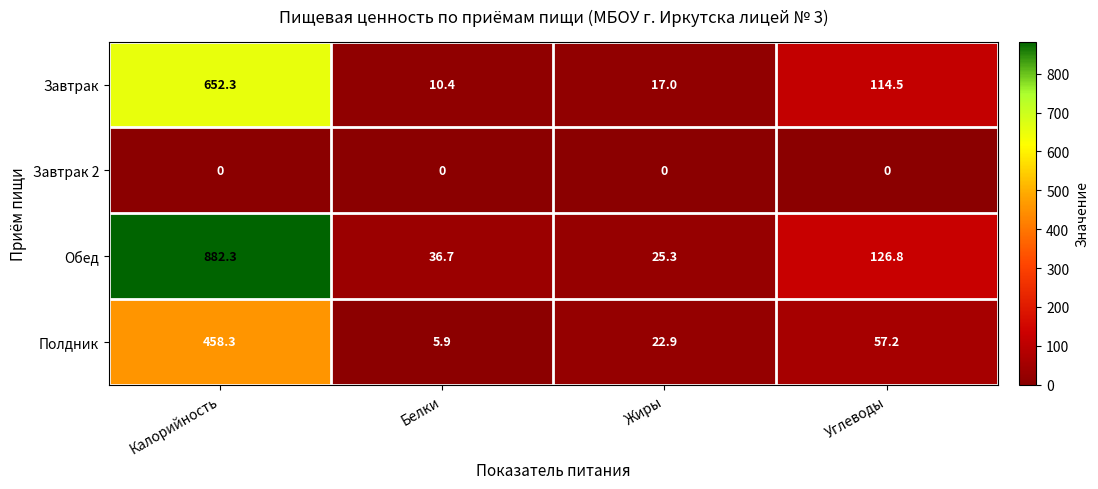

Reading right to left, what are all the values shown in this chart?

Завтрак: Углеводы=114.5	Жиры=17.0	Белки=10.4	Калорийность=652.3
Завтрак 2: Углеводы=0.0	Жиры=0.0	Белки=0.0	Калорийность=0.0
Обед: Углеводы=126.8	Жиры=25.3	Белки=36.7	Калорийность=882.3
Полдник: Углеводы=57.2	Жиры=22.9	Белки=5.9	Калорийность=458.3